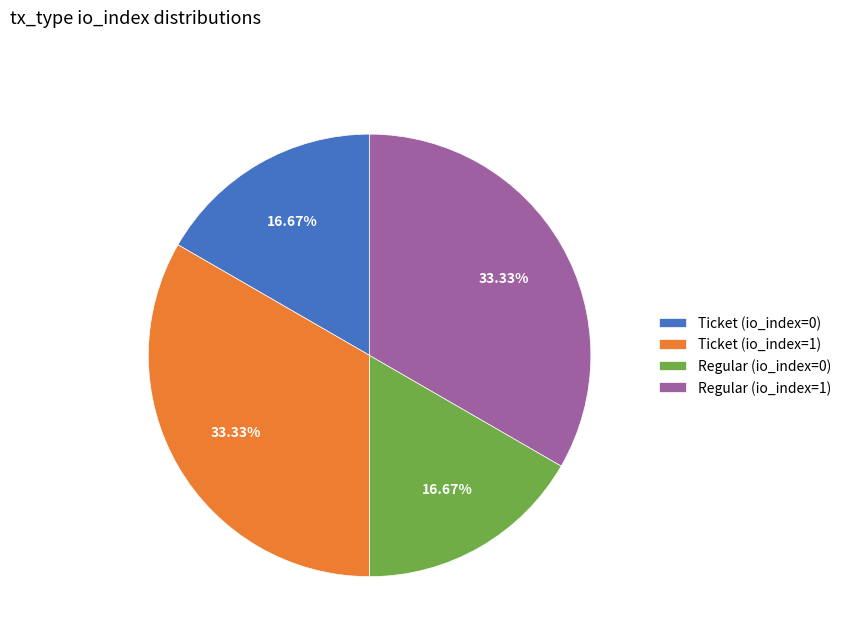

Between Ticket (io_index=1) and Regular (io_index=0), which is larger?

Ticket (io_index=1)